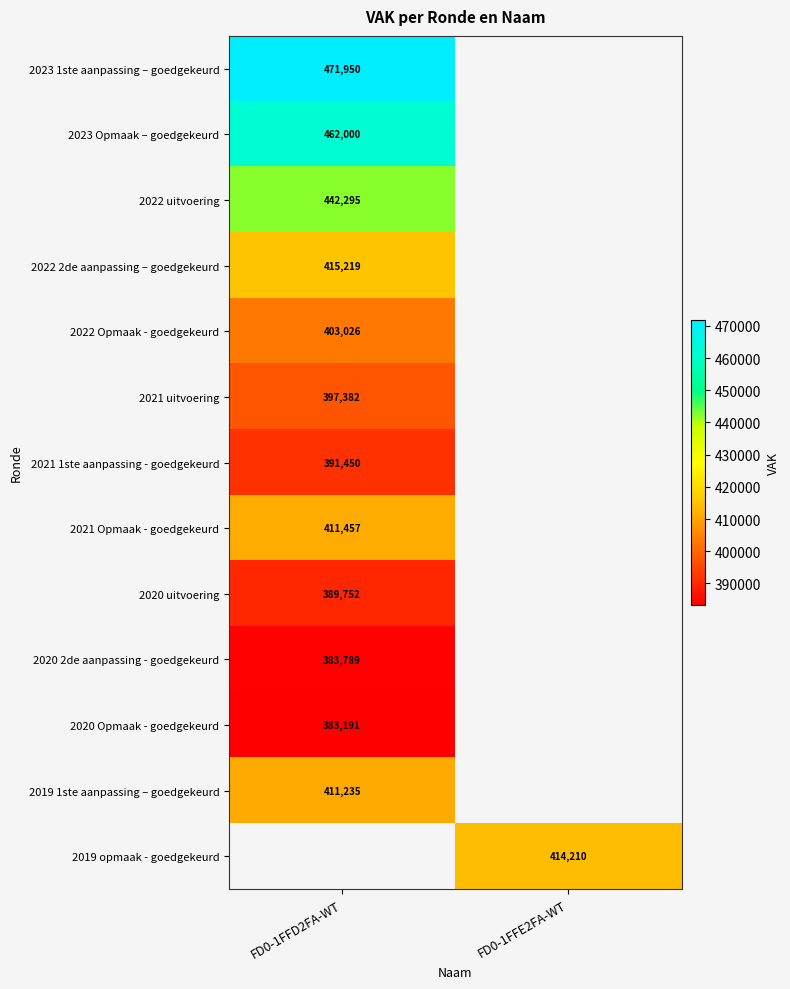

The value of 2020 Opmaak - goedgekeurd at FD0-1FFD2FA-WT is 148362. True or false?

False